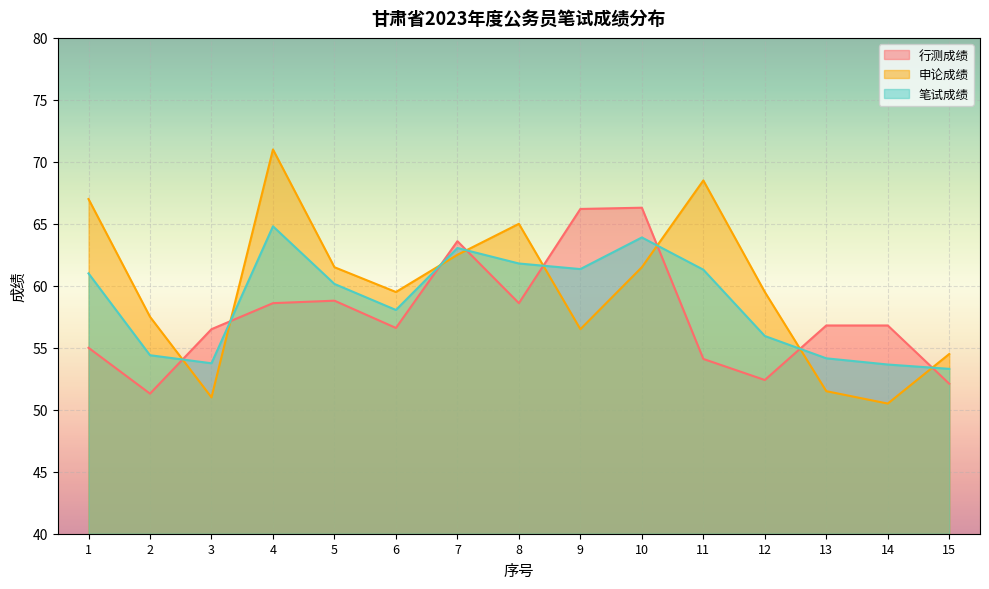

Which has a higher value, 1 or 2?

1